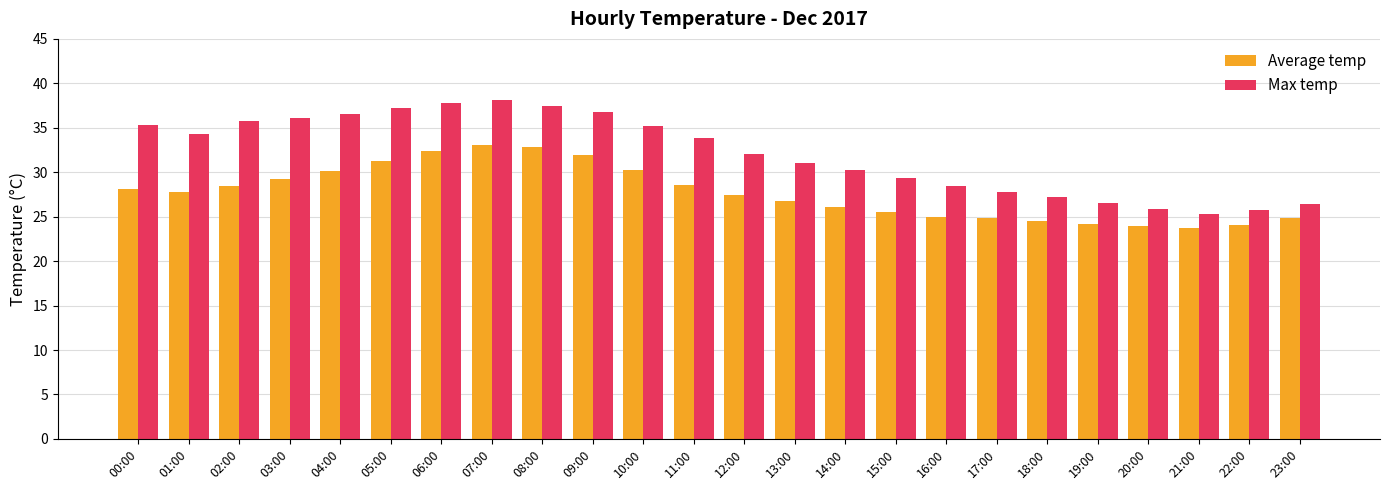

List the series in order of their overall mean, lowest first.

Average temp, Max temp